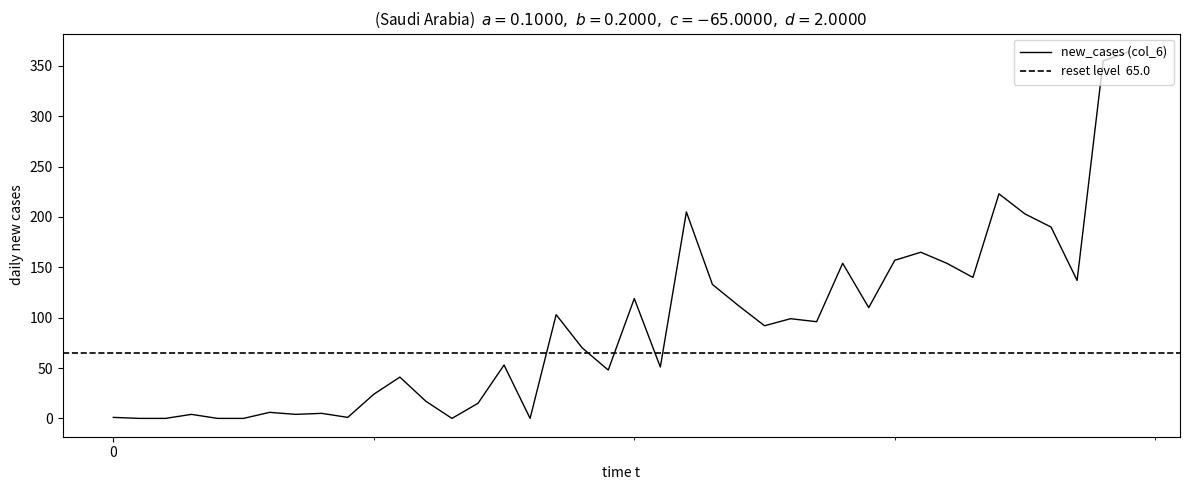

What is the average value?

91